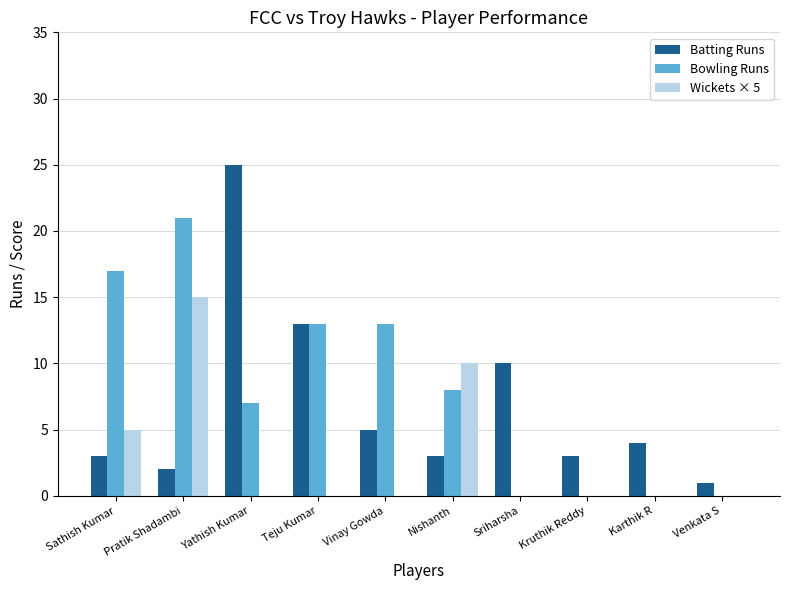

Are the bars grouped side by side (vs. stacked)?

Yes